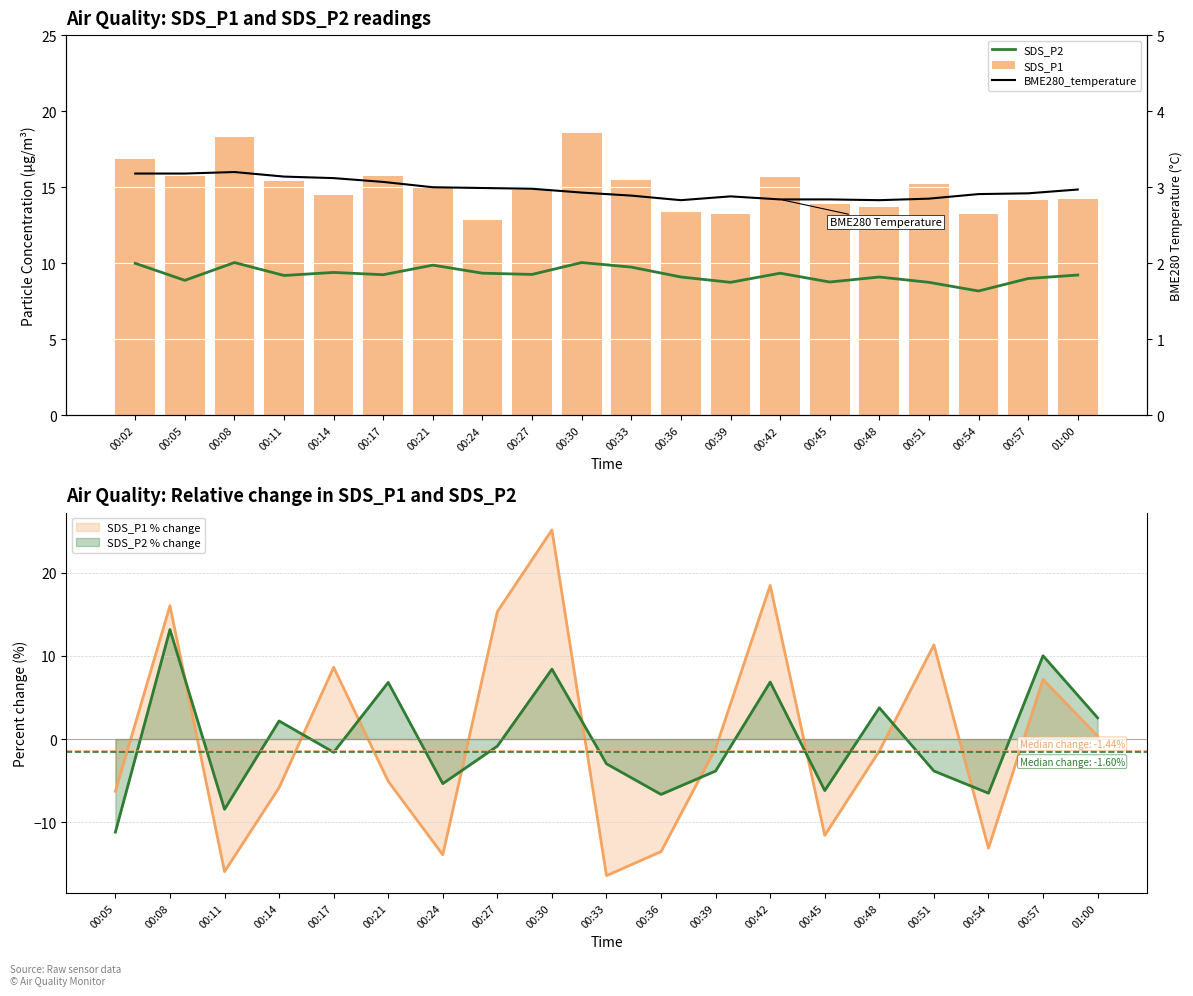

What is the average value of the BME280_temperature series?

3.0